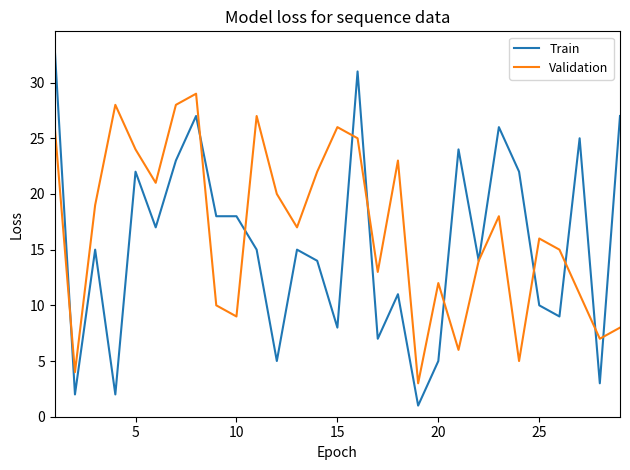

Which series has the widest spread of values?

Train